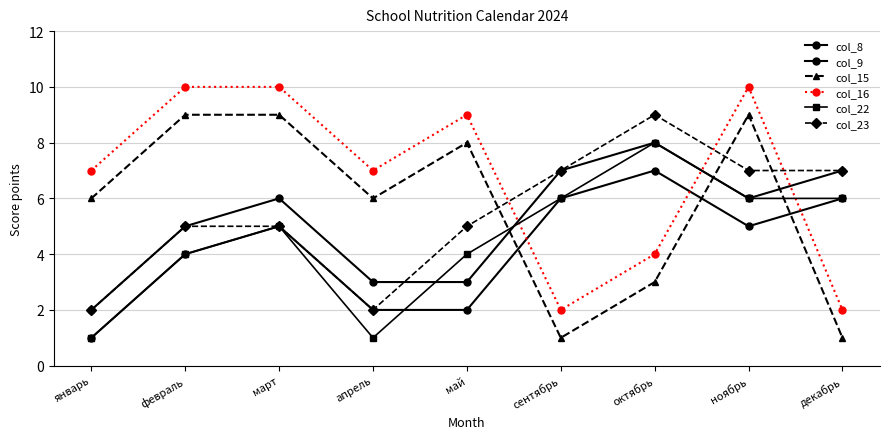

The col_9 series shows 1 at апрель. True or false?

False